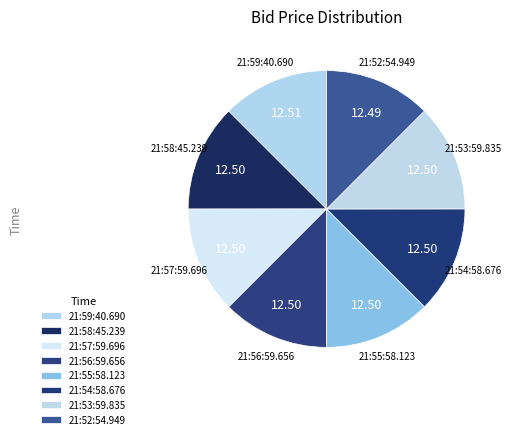

Does 21:58:45.239 account for over 50% of the chart?

No